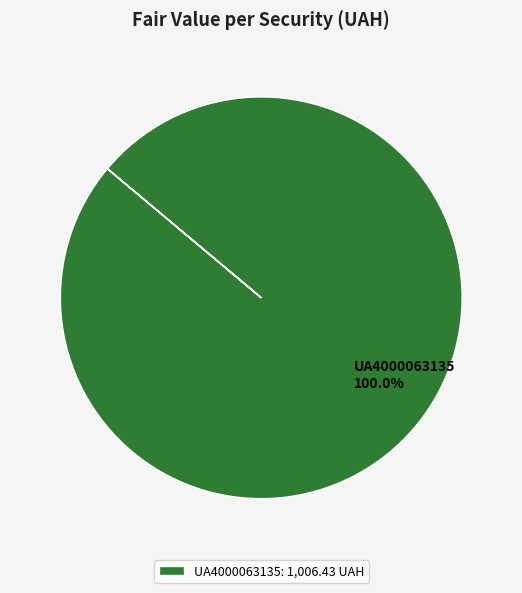

Rank the categories by value from highest to lowest.

UA4000063135